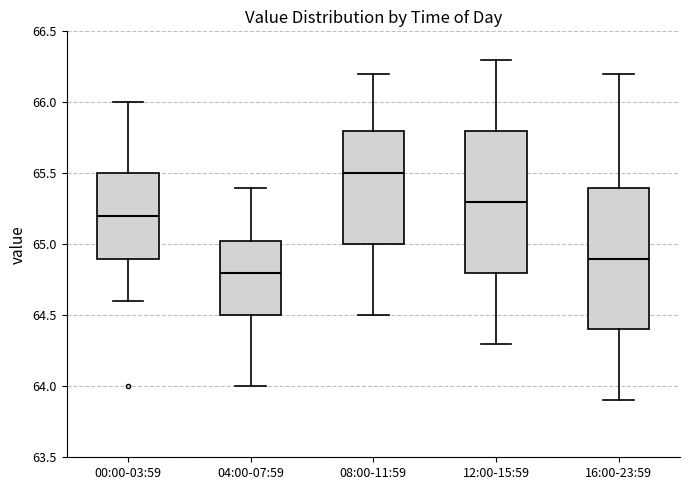

Reading left to right, read every box against the y-axis: the position of its median line, the range the box covers, and the ends of its whiskers. The values are not printed on the chart, so give them approximately, as read against the axis.

00:00-03:59: median 65.20, box 64.90 to 65.50, whiskers 64.60 to 66.00
04:00-07:59: median 64.80, box 64.50 to 65.05, whiskers 64.00 to 65.40
08:00-11:59: median 65.50, box 65.00 to 65.80, whiskers 64.50 to 66.20
12:00-15:59: median 65.30, box 64.80 to 65.80, whiskers 64.30 to 66.30
16:00-23:59: median 64.90, box 64.40 to 65.40, whiskers 63.90 to 66.20